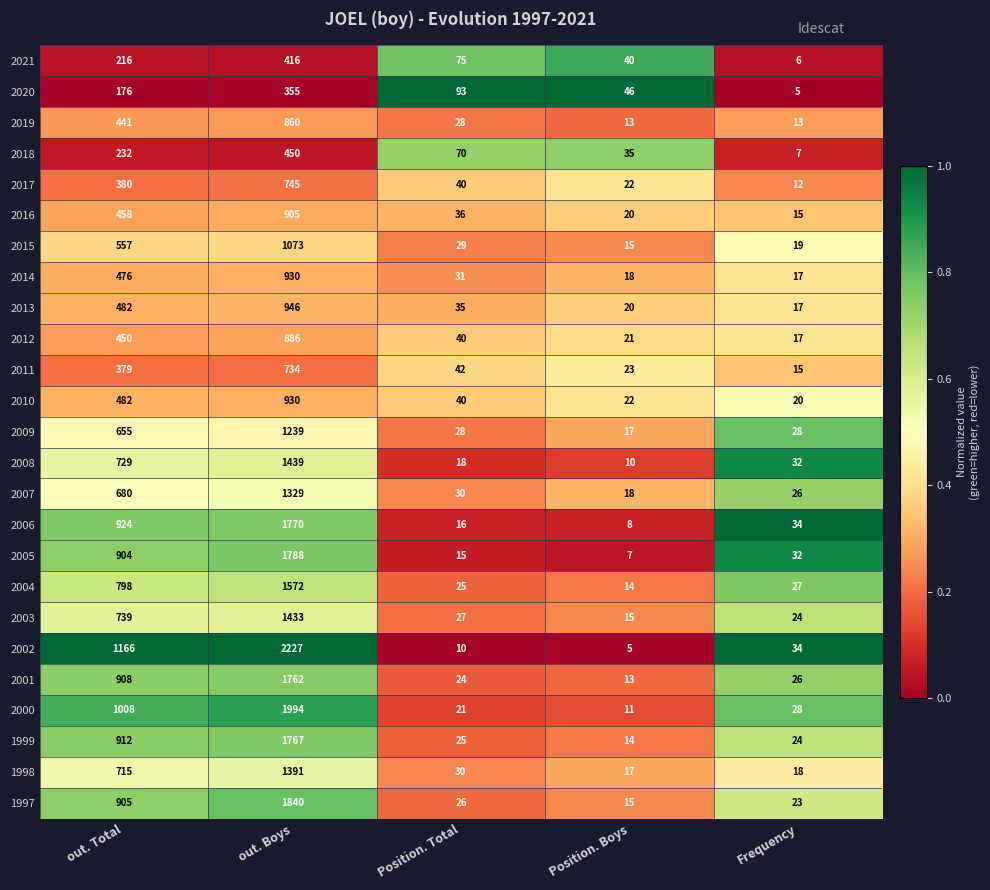

List the labels in order of 2000 value, smallest first.

Position. Boys, Position. Total, Frequency, out. Total, out. Boys